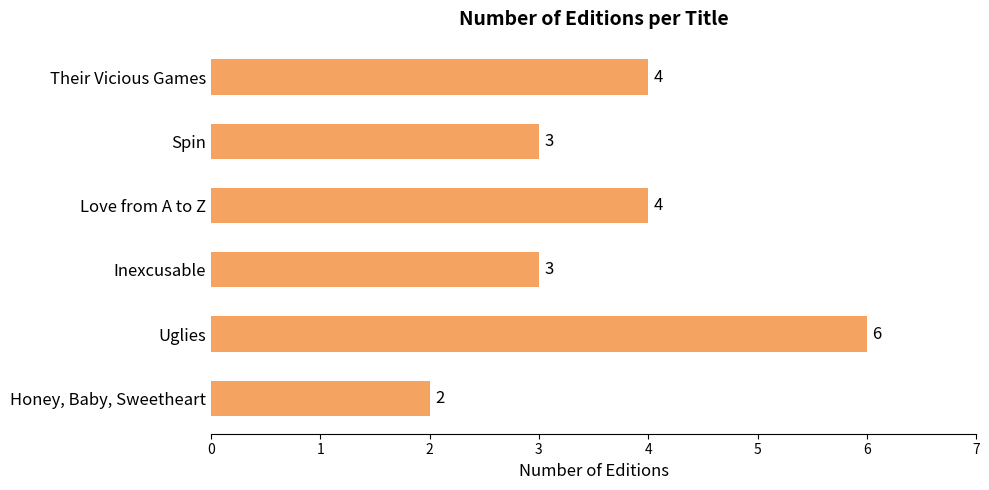

What is the difference between the maximum and second lowest values?

3